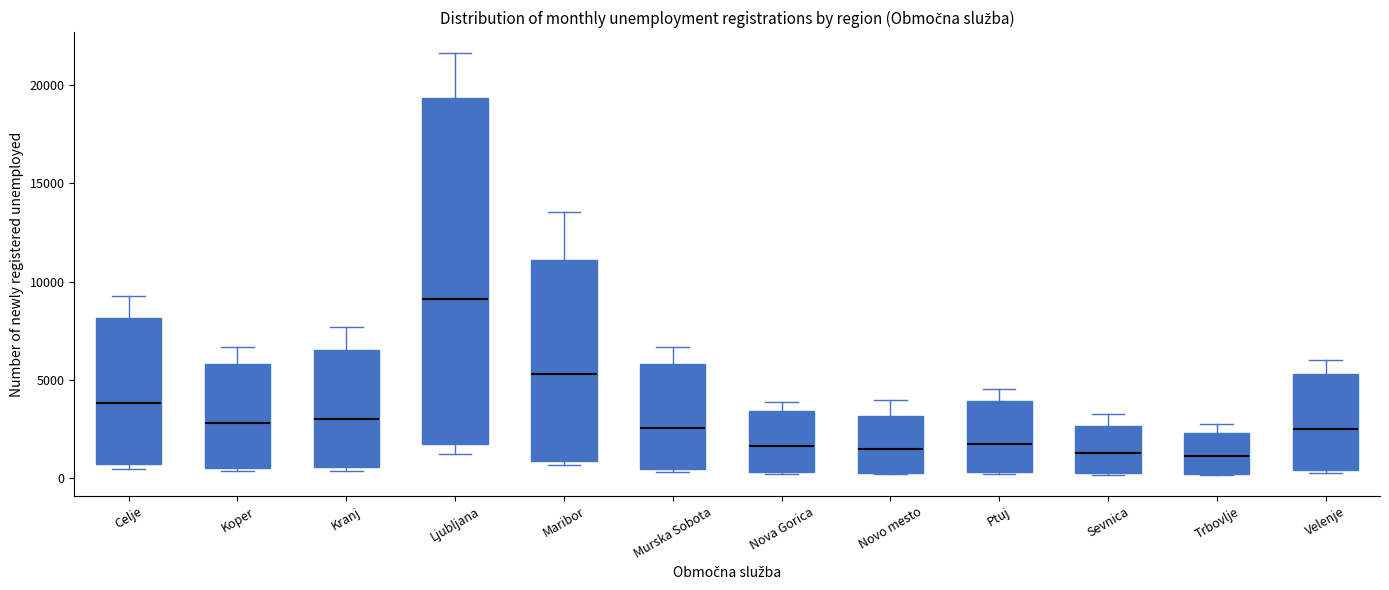

Where is the upper edge of the box for Murska Sobota on the y-axis? The values are not printed on the chart, so give them approximately, as read against the axis.

6000